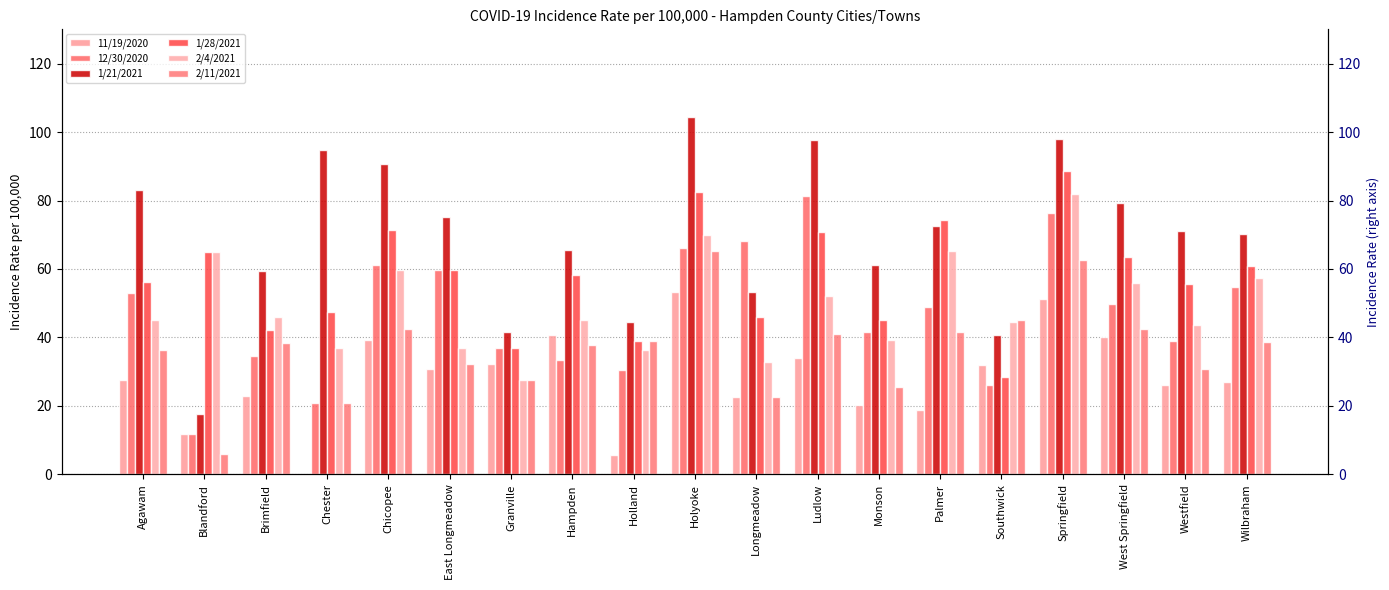

What is the sum of the 1/21/2021 values at West Springfield and Holyoke?

183.7